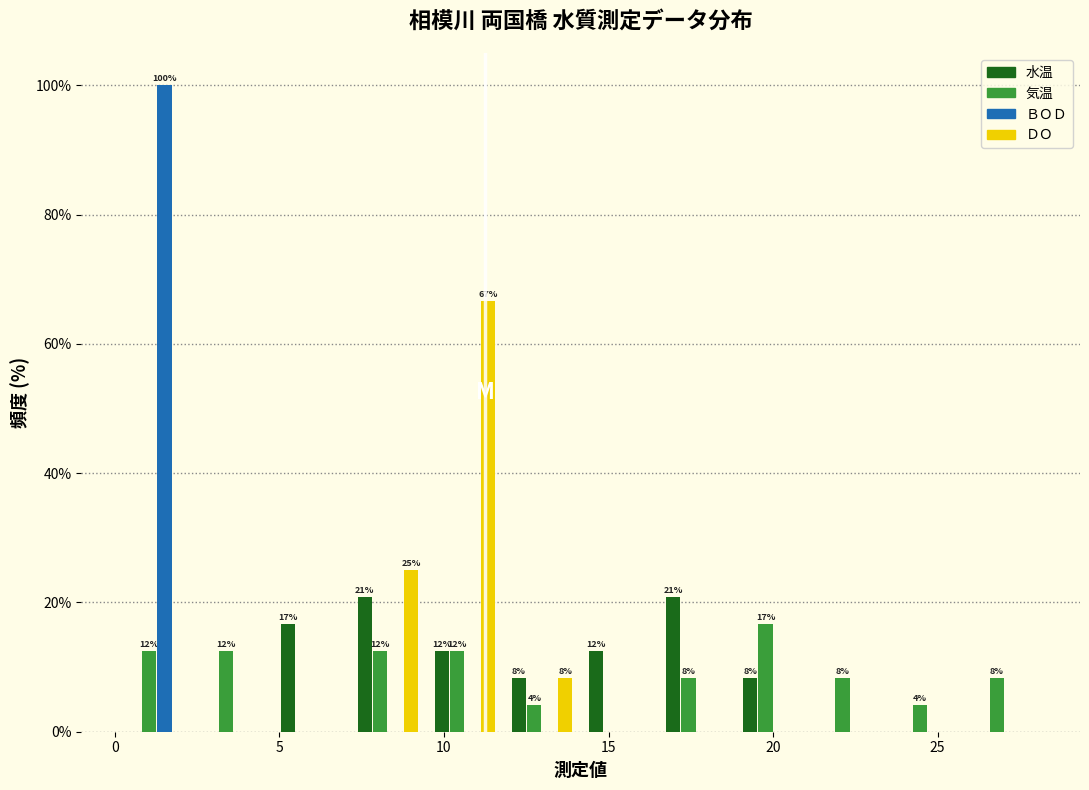

In the ＤＯ series, which range on the x-axis has the tallest bar?

9.5 to 12.0